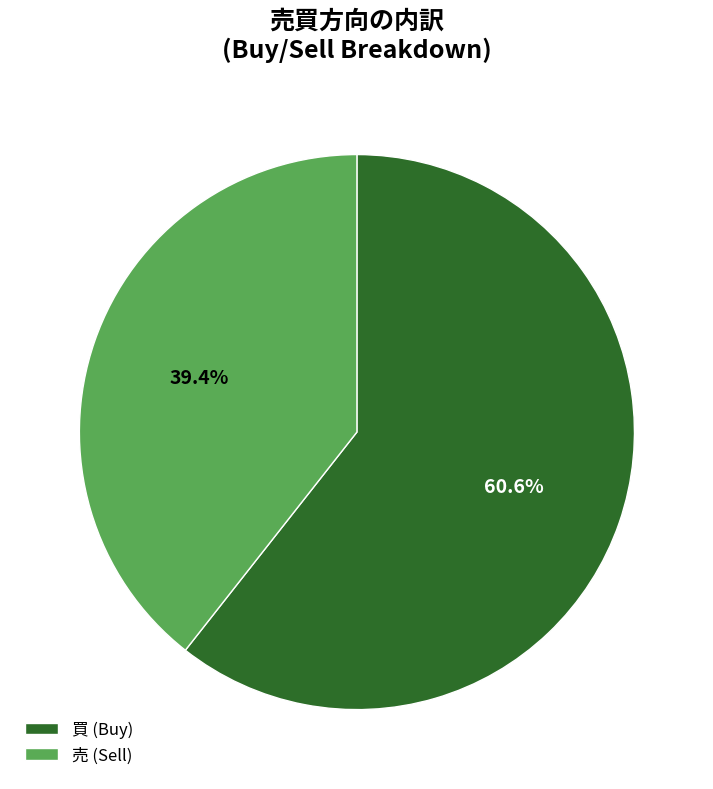

Is 売 the majority of the pie?

No